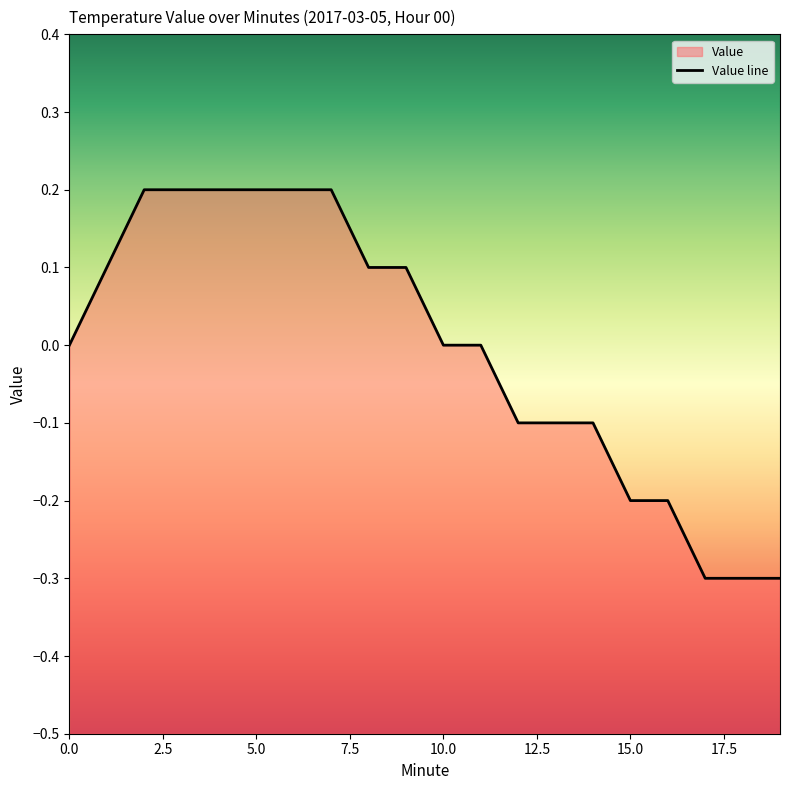

True or false: the data shows 0.2 at 9.

False